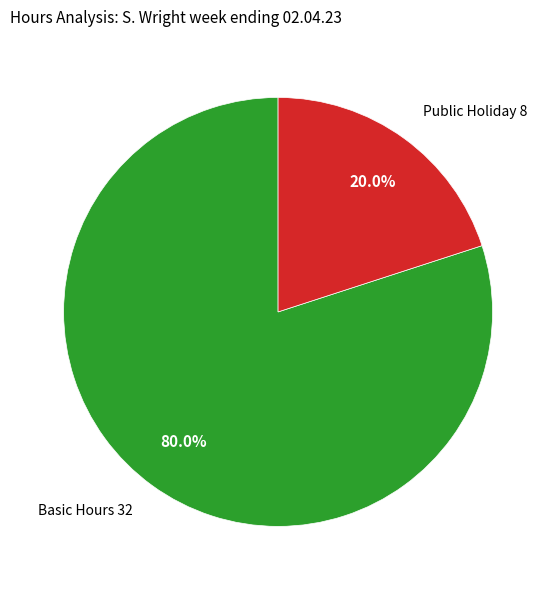

What is the largest slice in the pie chart?

Basic Hours